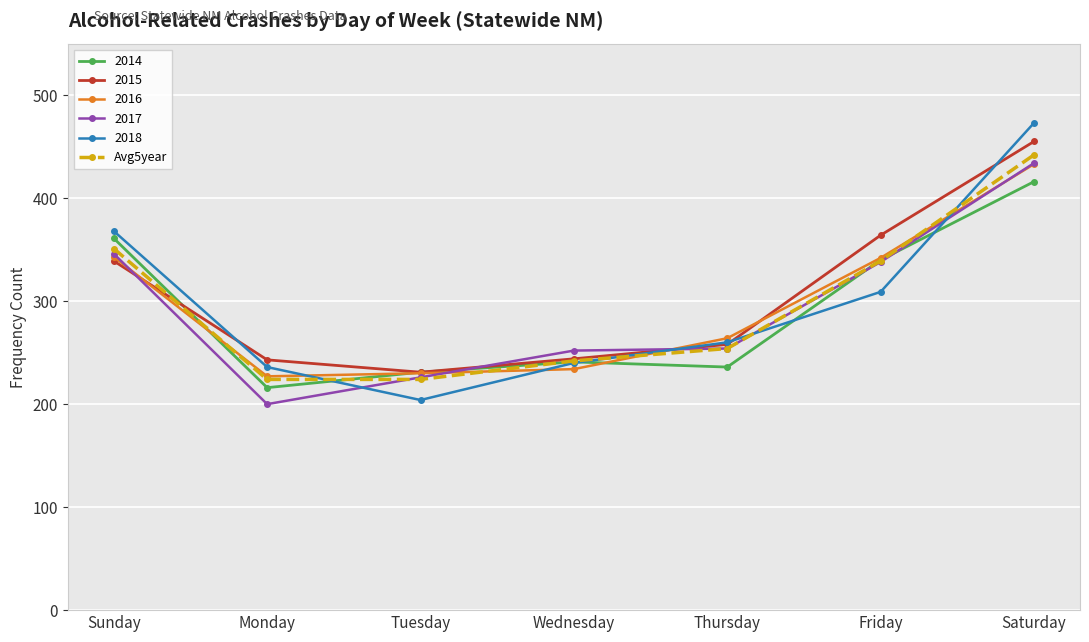

How many values in the 2017 series are below 254?

3